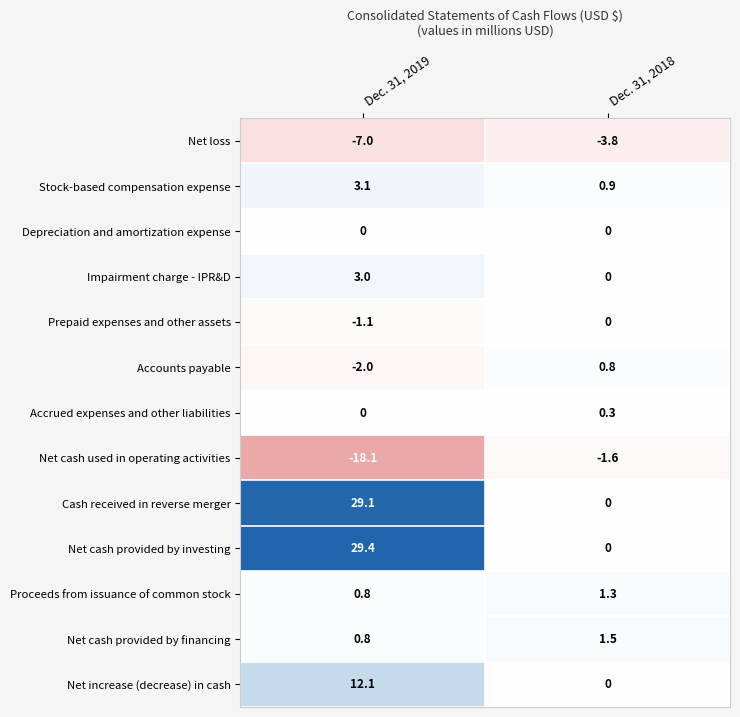

The value of Stock-based compensation expense at Dec. 31, 2018 is 0.5. True or false?

False